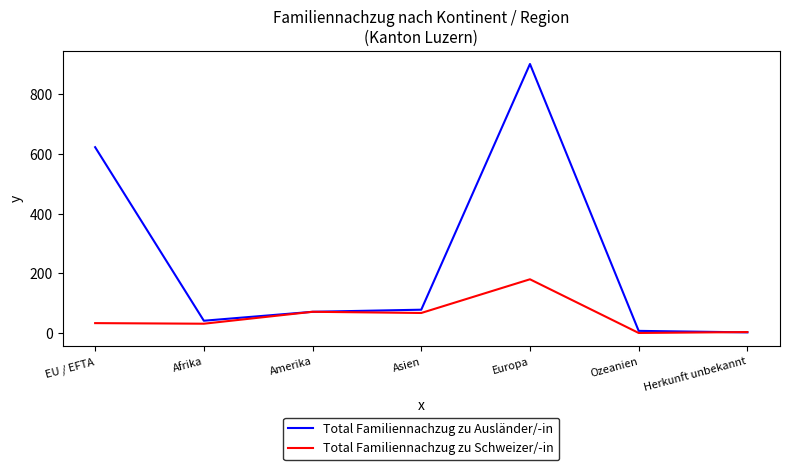

Between Amerika and Europa, which series saw the biggest shift?

Total Familiennachzug zu Ausländer/-in